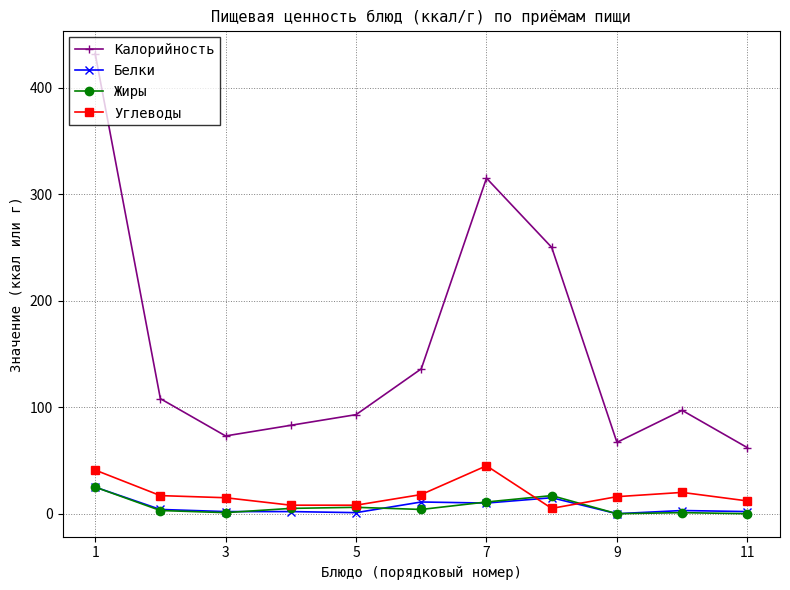

Which series has the largest range (max minus min)?

Калорийность